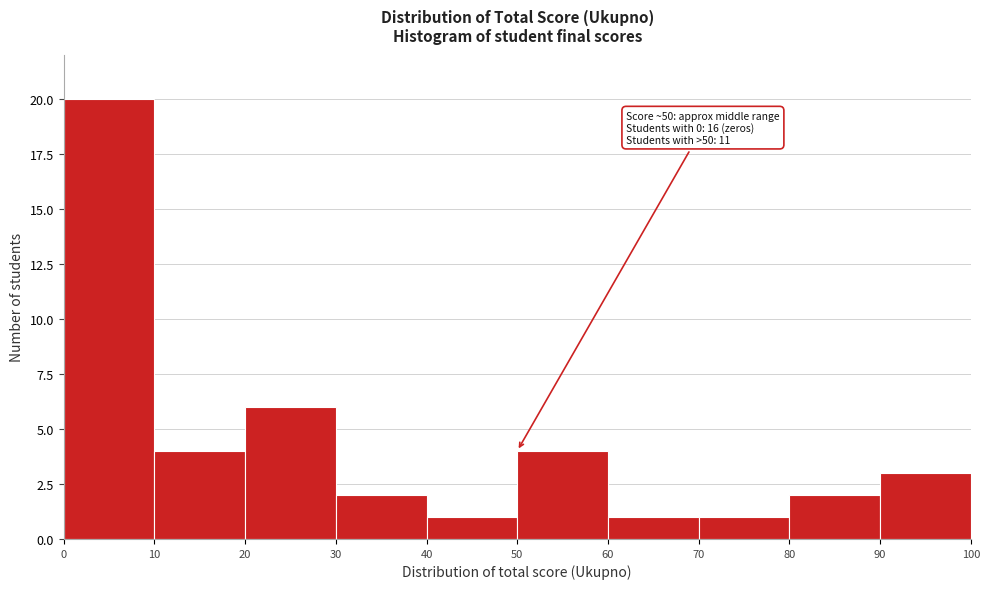

Over which range of the x-axis is the bar tallest?

0 to 10